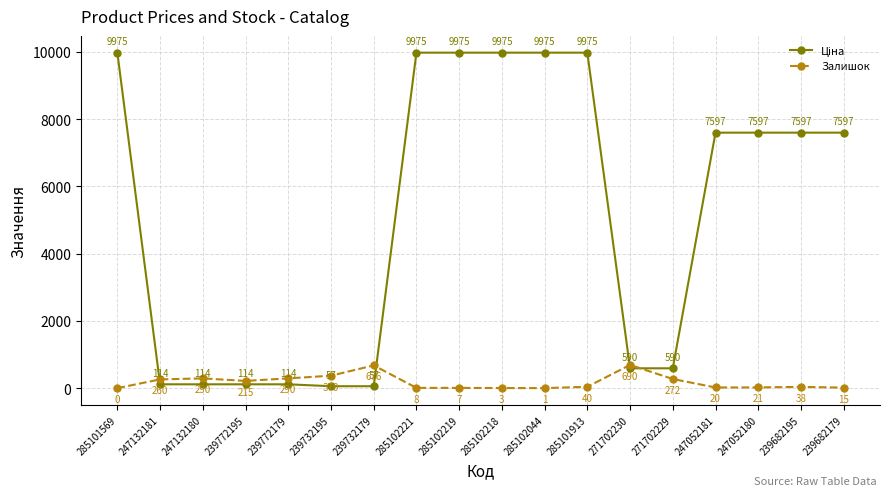

What is the label of the 15th point from the right?

239772195